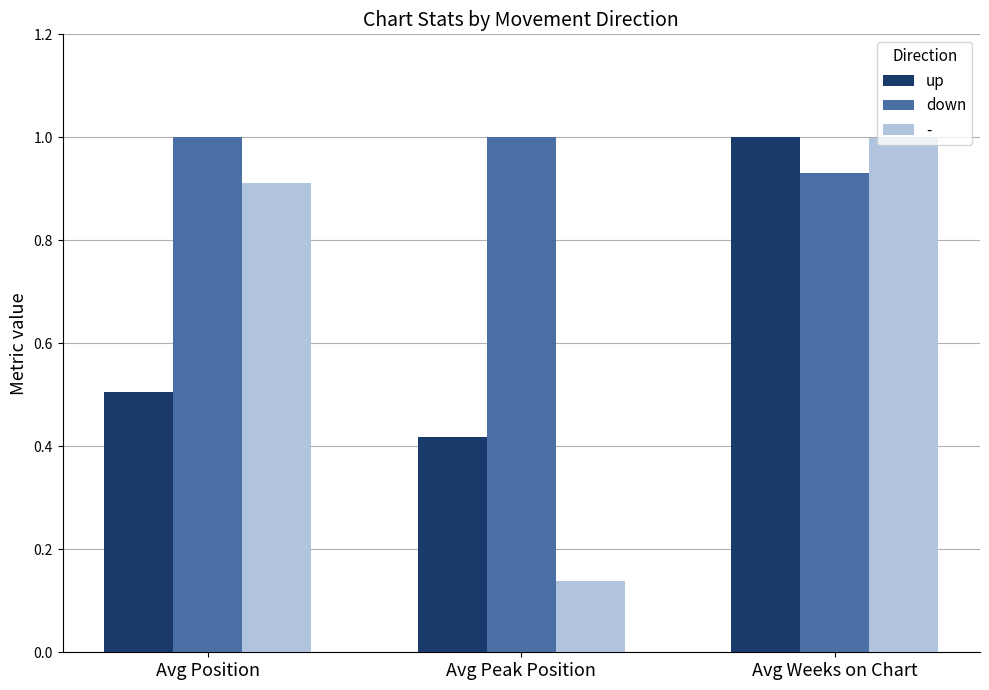

How many bars are there in total?

9